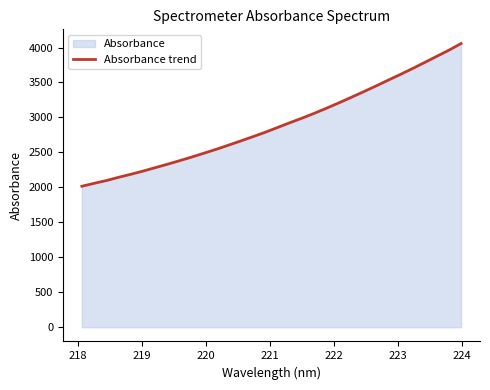

Does the chart have visible grid lines?

No